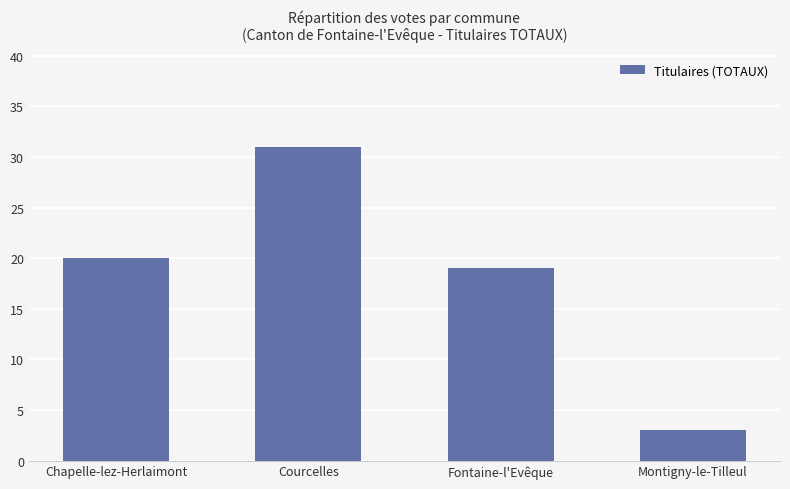

What is the minimum value shown in the chart?

3